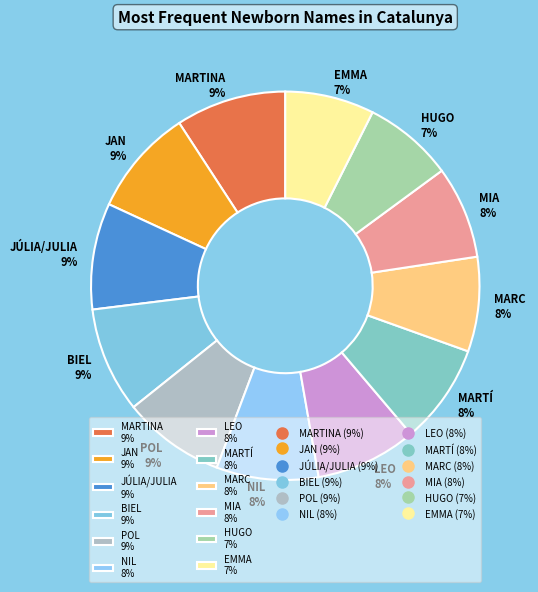

True or false: LEO accounts for 20% of the total.

False